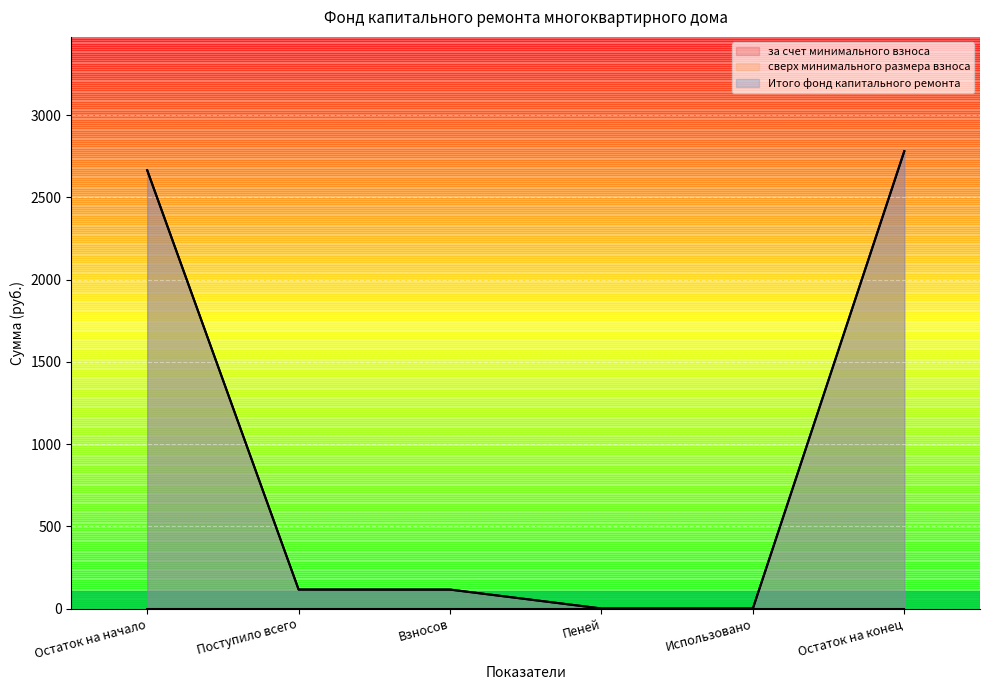

Does the chart display data point markers on the line(s)?

No